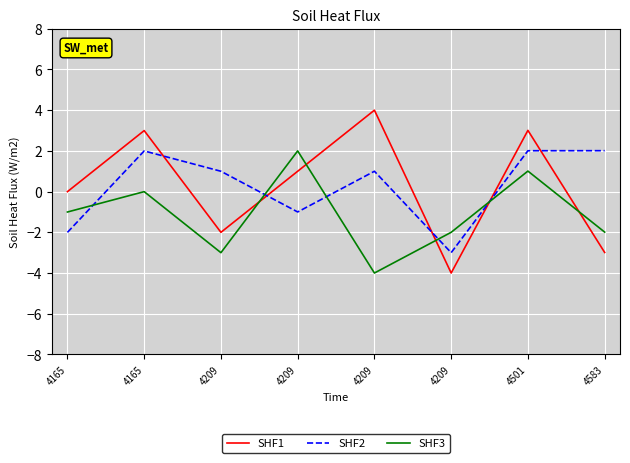

Rank the series at 4501 from highest to lowest value.

SHF1, SHF2, SHF3